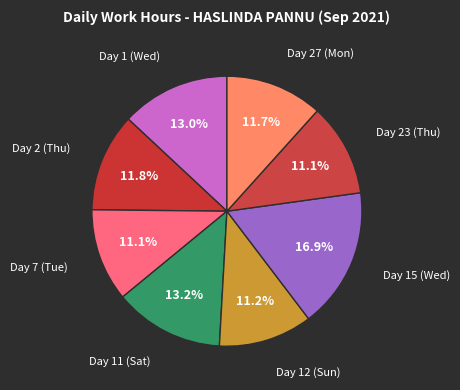

To the nearest percent, what is the difference between the largest and smallest slice percentages?

6%